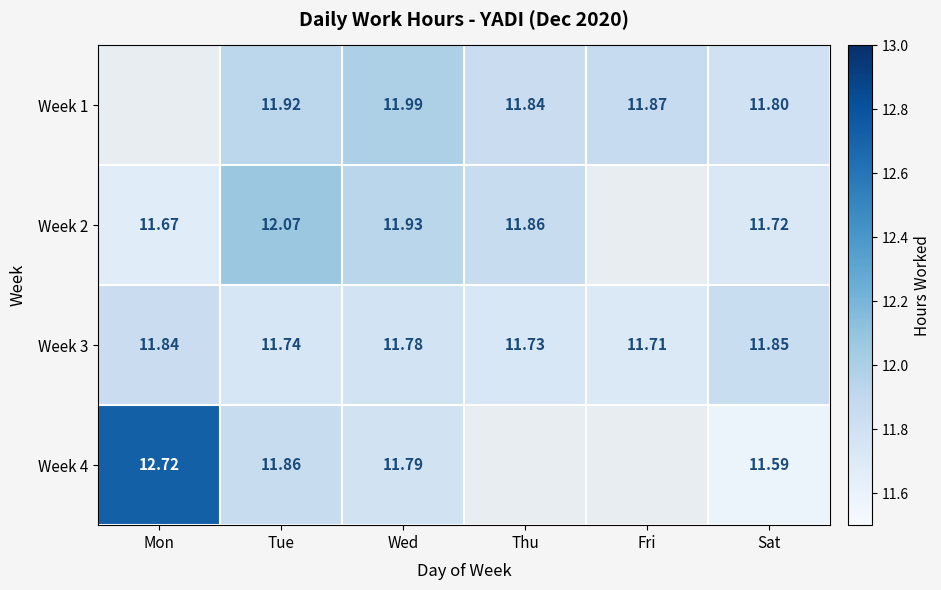

At which label is Week 3 closest to 11?

Fri